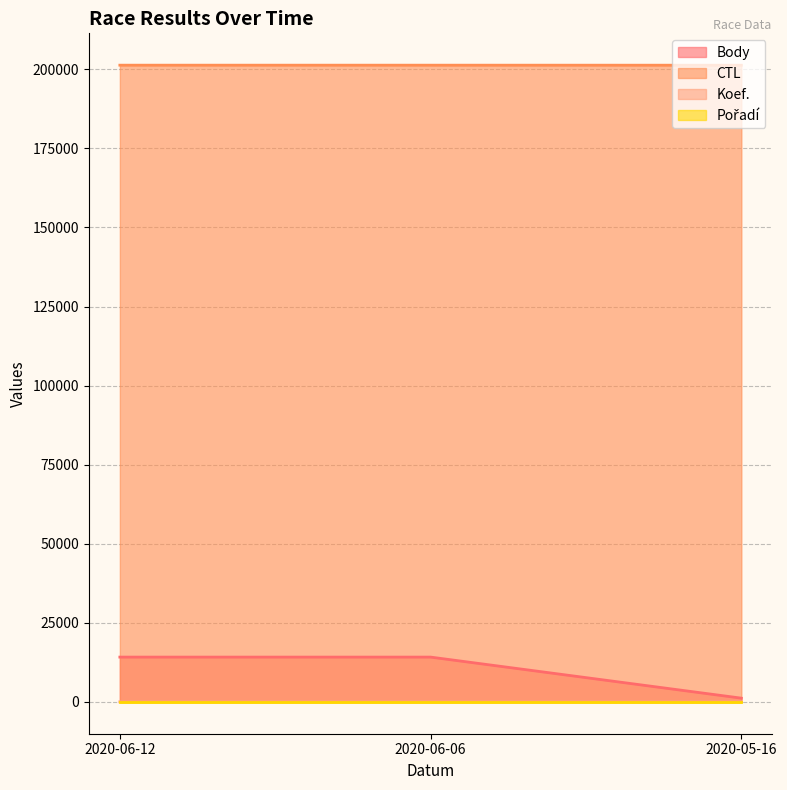

At how many categories does at least one series exceed 169683?

3